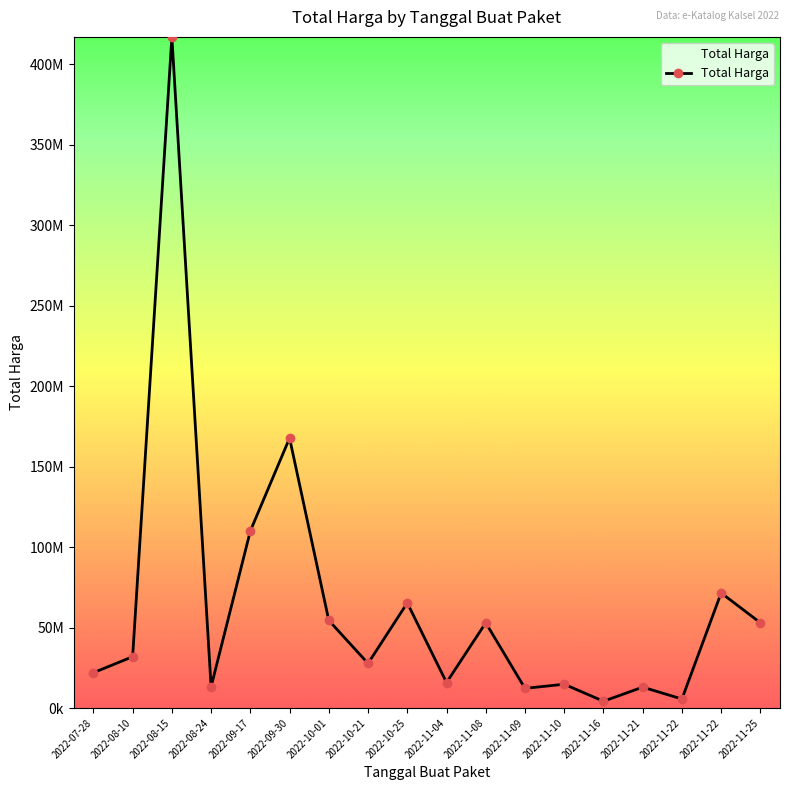

Where does the data first go above 31900000?

2022-08-10